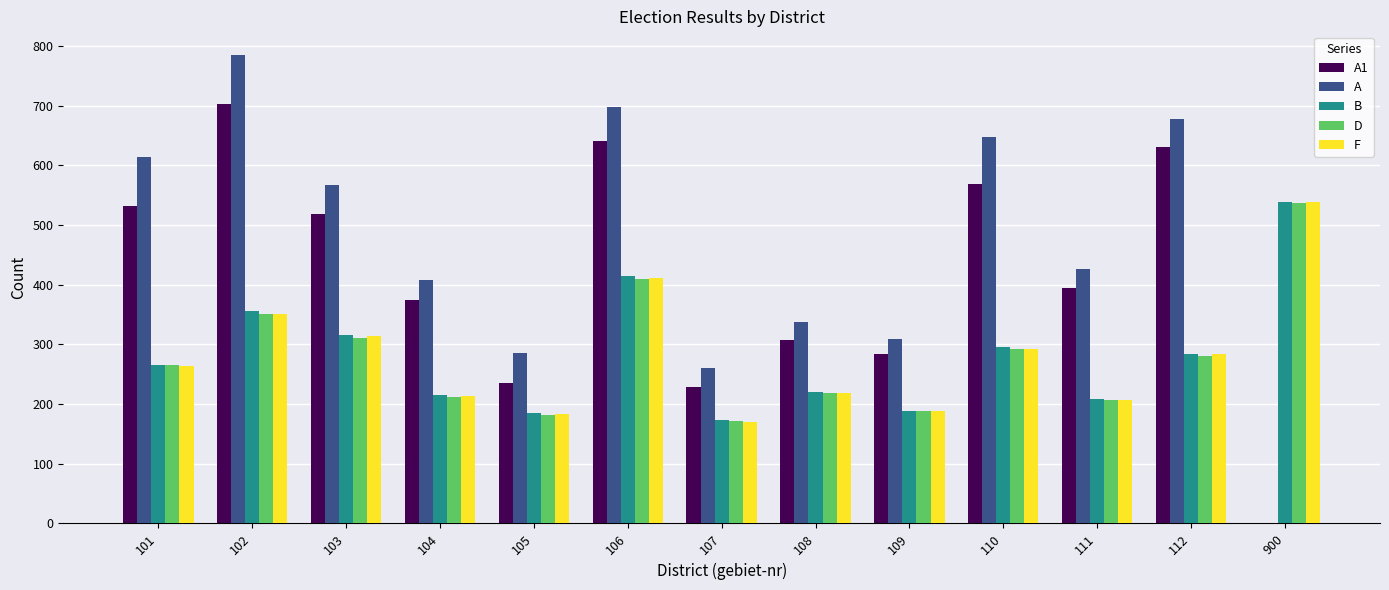

Which label corresponds to the largest value in the chart?

102